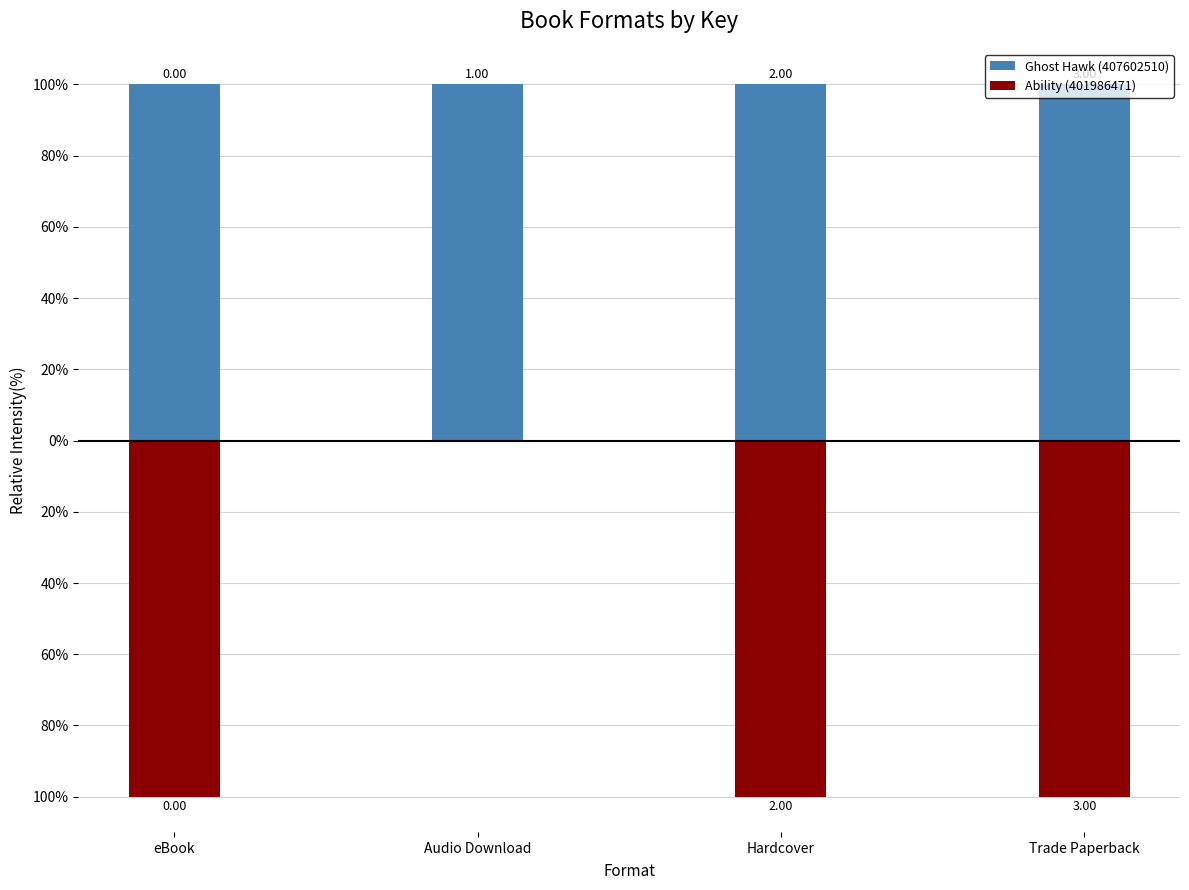

Does the chart contain stacked bars?

No